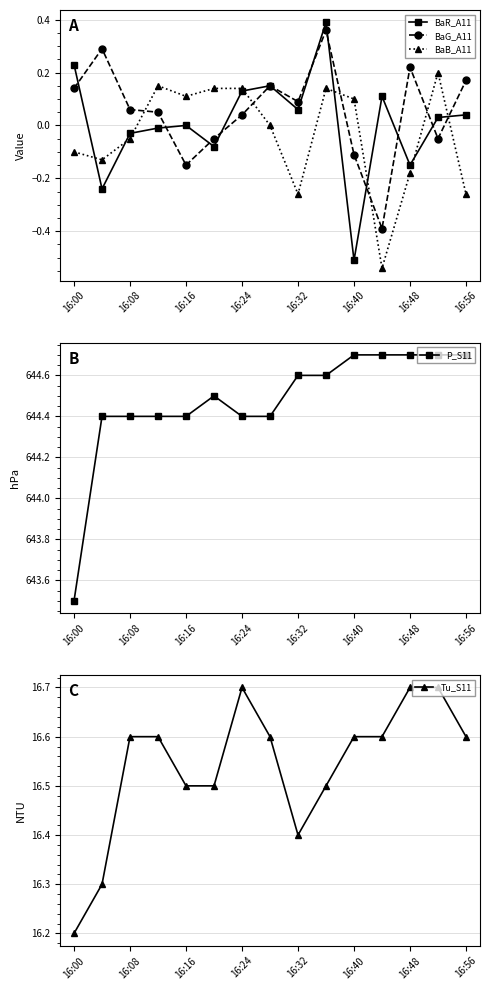

What are all the series names shown in the legend?

BaR_A11, BaG_A11, BaB_A11, P_S11, Tu_S11